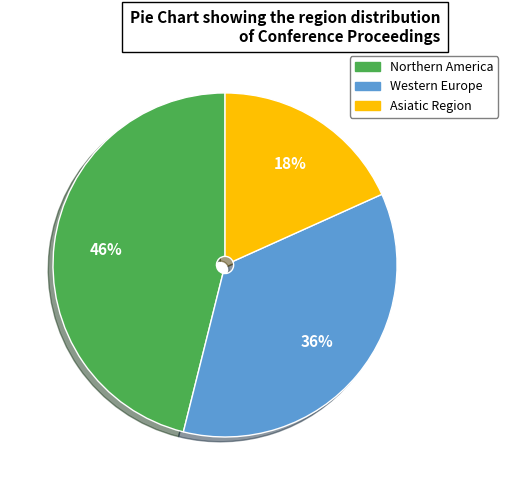

Does Northern America account for over 50% of the chart?

No